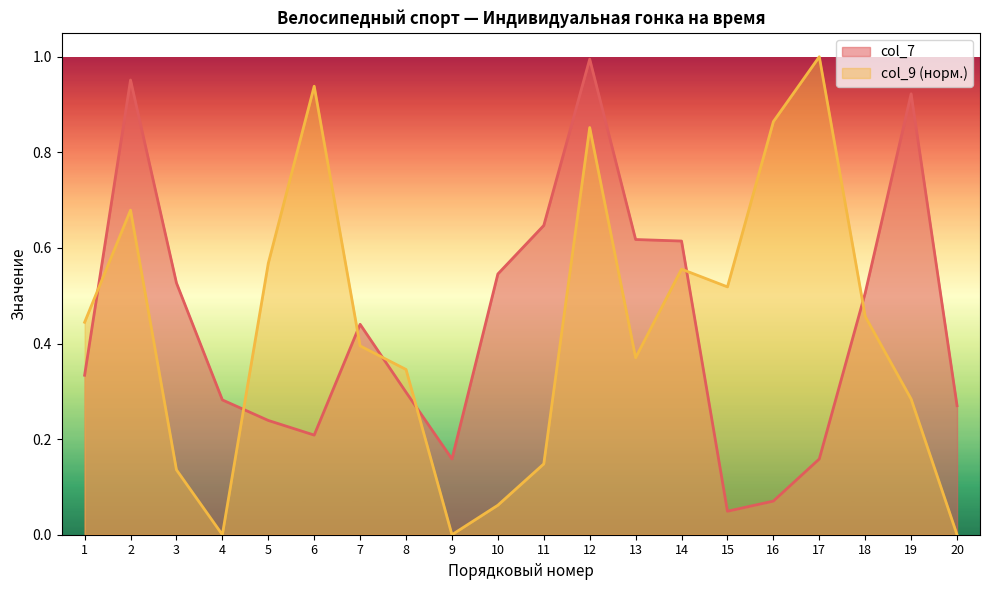

Reading left to right, list all the values displayed in this chart.

col_7: 1=0.3	2=1.0	3=0.5	4=0.3	5=0.2	6=0.2	7=0.4	8=0.3	9=0.2	10=0.5	11=0.6	12=1.0	13=0.6	14=0.6	15=0.0	16=0.1	17=0.2	18=0.5	19=0.9	20=0.3
col_9: 1=0.4	2=0.7	3=0.1	4=0.0	5=0.6	6=0.9	7=0.4	8=0.3	9=0.0	10=0.1	11=0.1	12=0.9	13=0.4	14=0.6	15=0.5	16=0.9	17=1.0	18=0.5	19=0.3	20=0.0